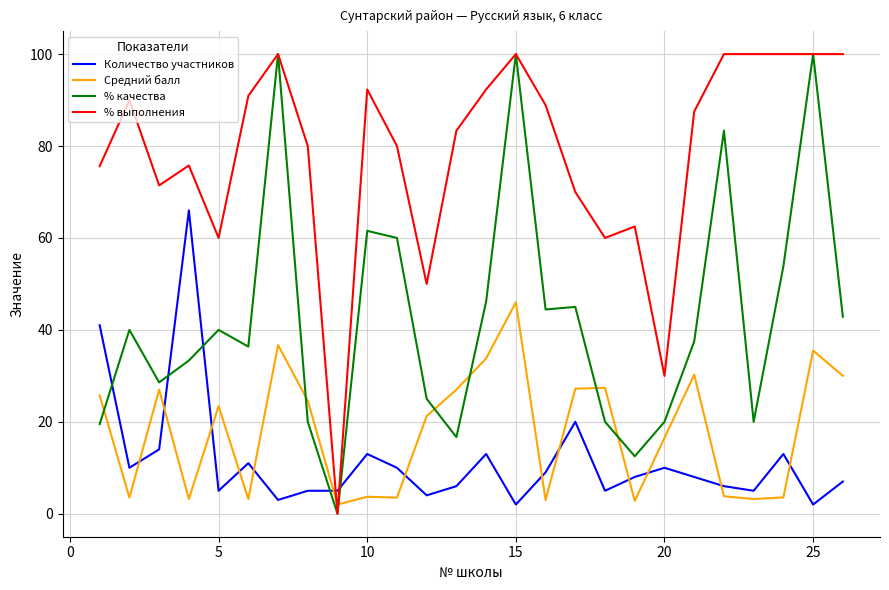

Which series has the largest total across all categories?

% выполнения